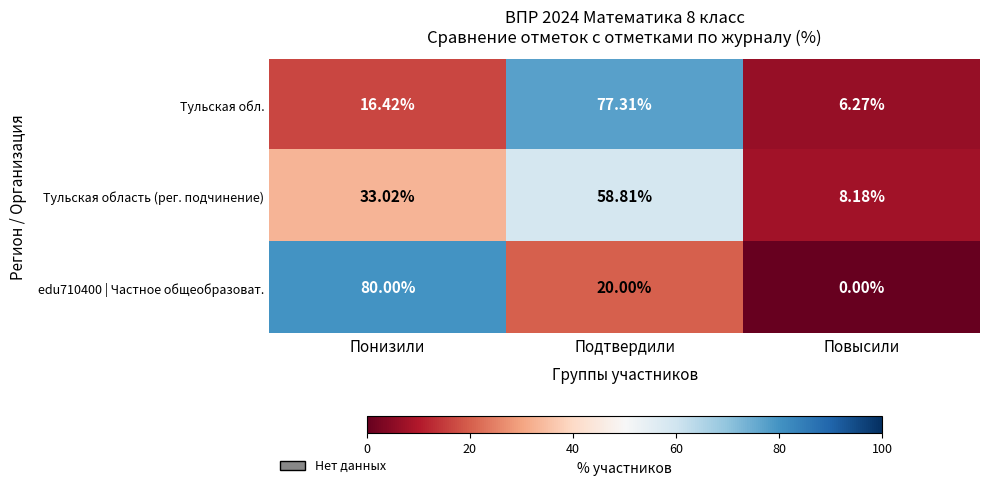

At which label does edu710400 | Частное общеобразоват. first exceed 20?

Понизили